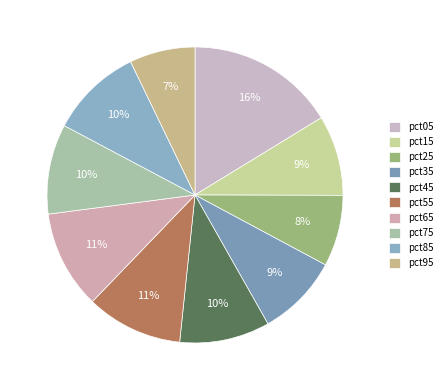

Combined, do pct75 and pct35 account for over 50%?

No